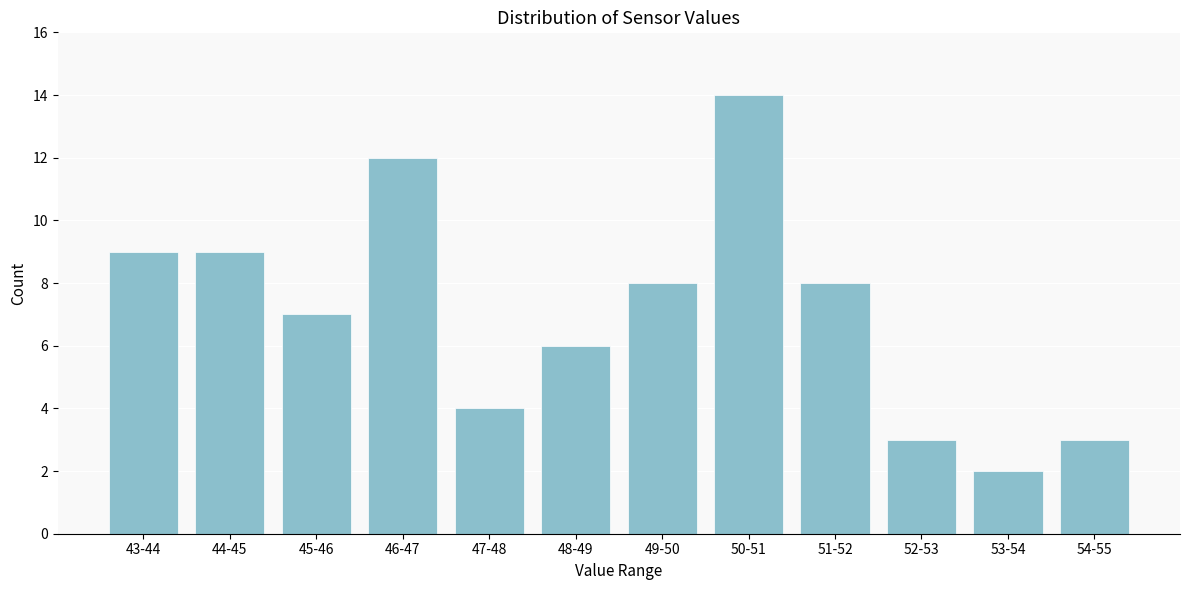

Reading right to left, list all the values displayed in this chart.

54-55=3	53-54=2	52-53=3	51-52=8	50-51=14	49-50=8	48-49=6	47-48=4	46-47=12	45-46=7	44-45=9	43-44=9